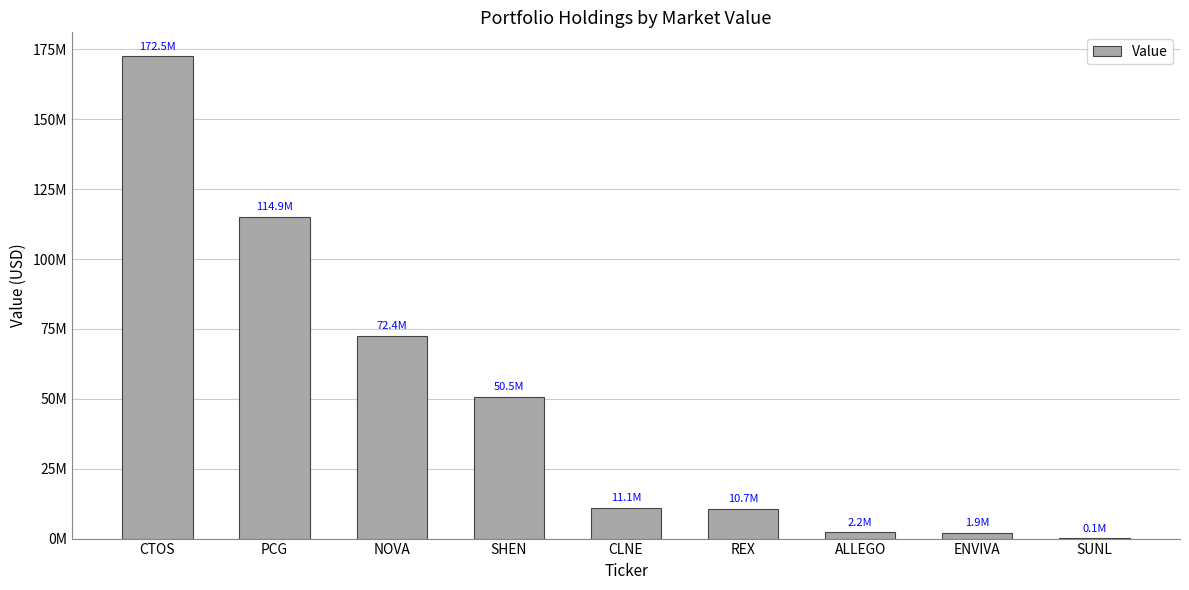

What is the difference between the maximum and second lowest values?

170565852